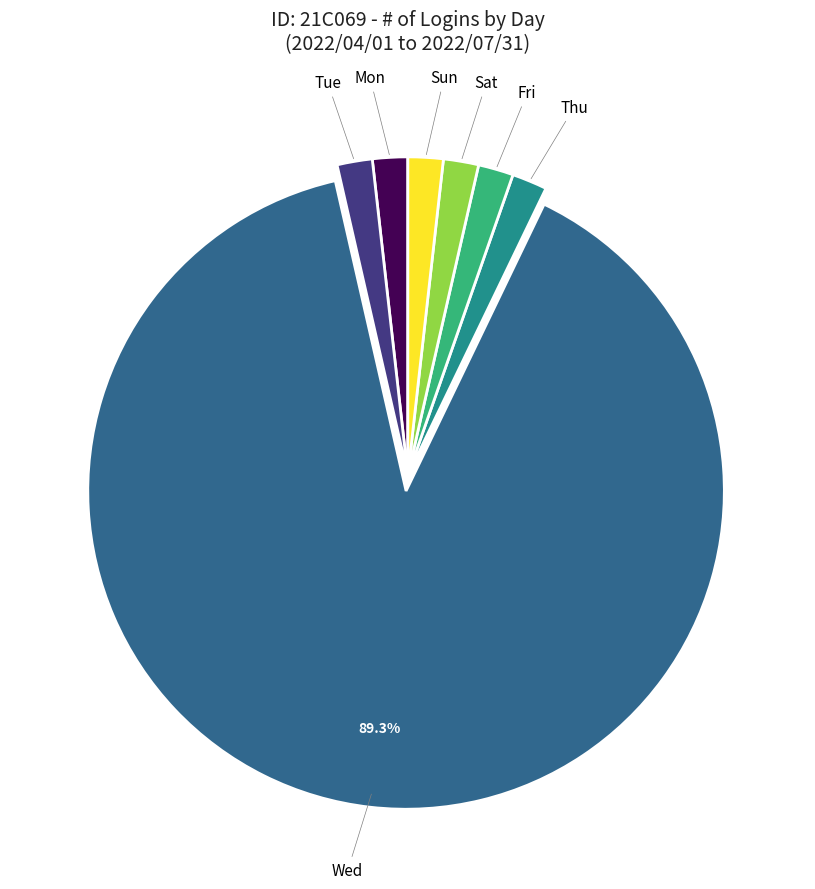

Which has a higher value, Mon or Wed?

Wed